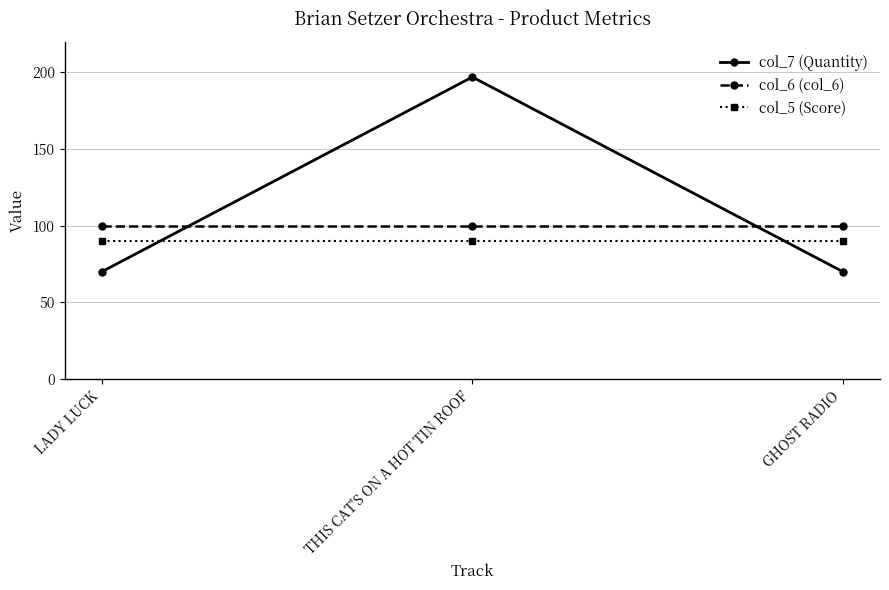

Which series has the widest spread of values?

col_7 (Quantity)